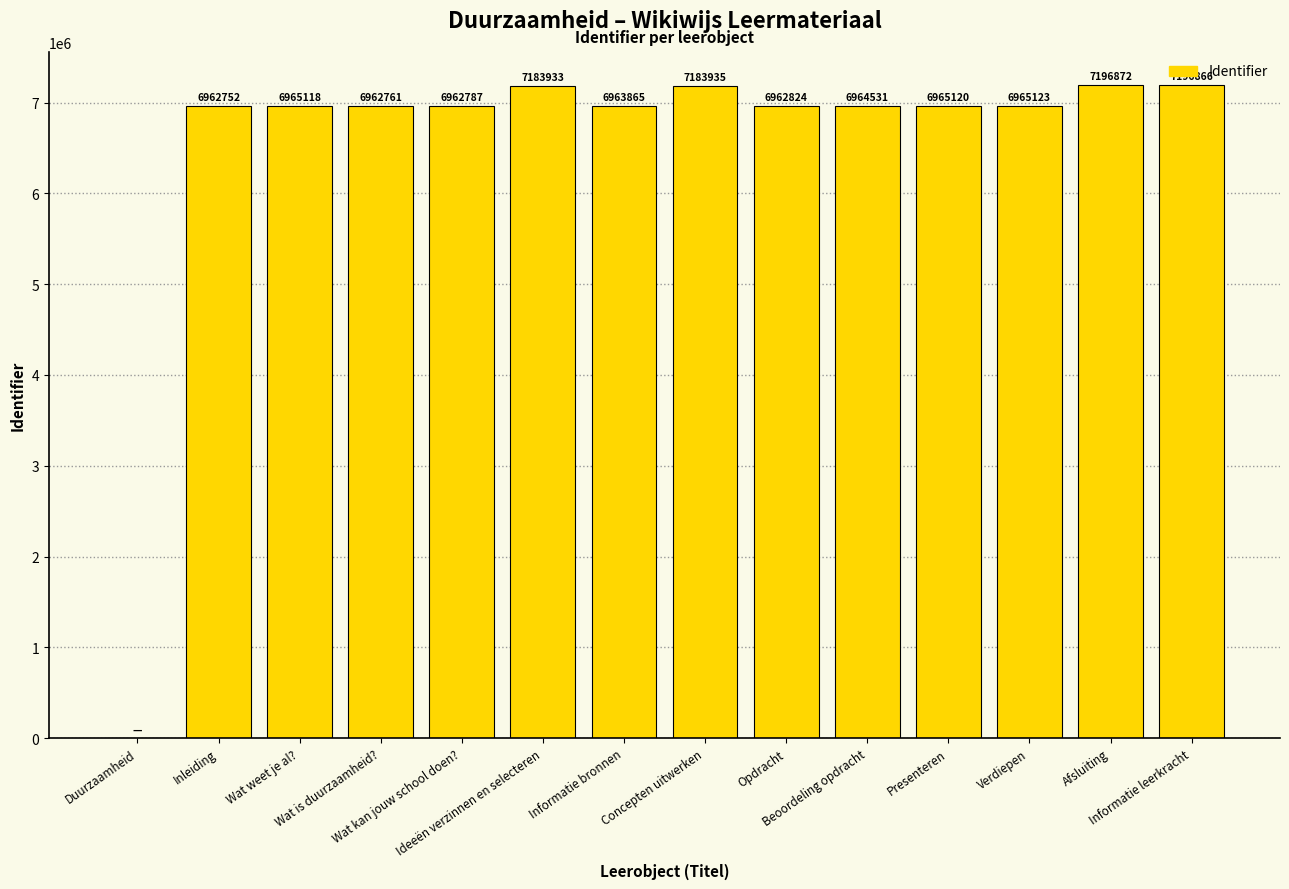

What is the greatest value displayed?

7196872